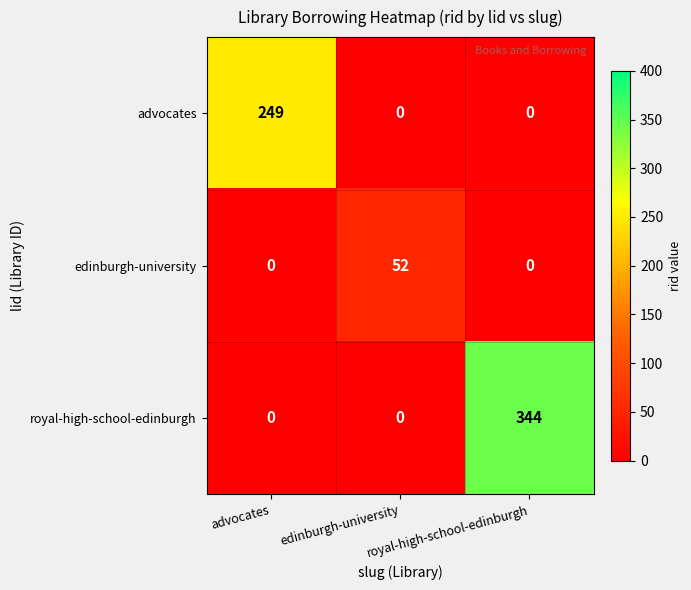

List the series in order of their overall mean, highest first.

royal-high-school-edinburgh, advocates, edinburgh-university